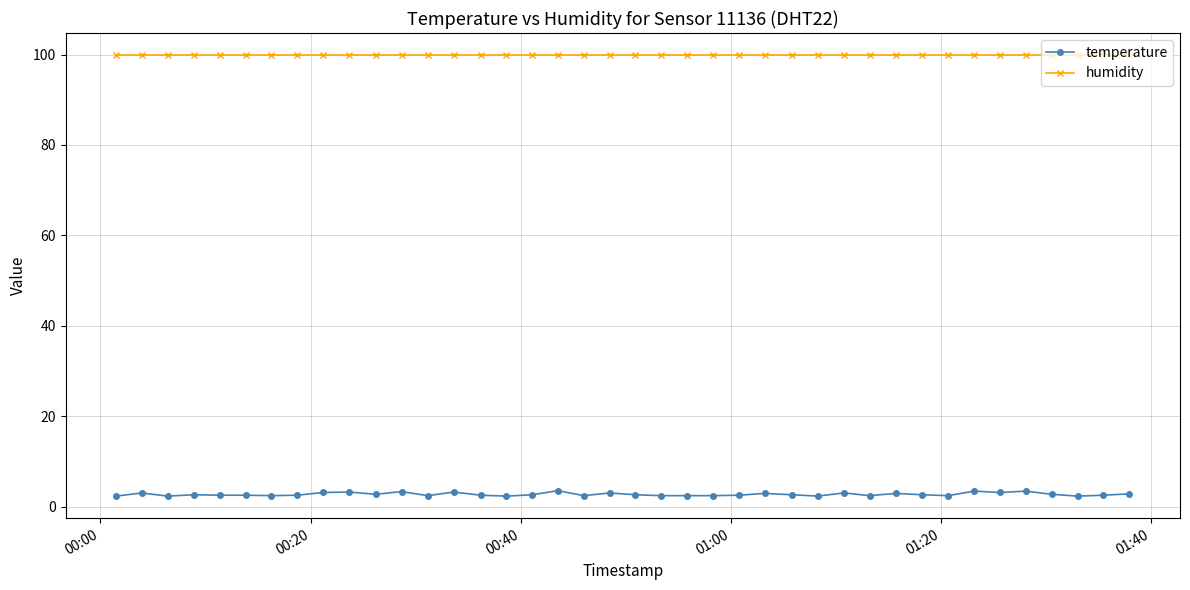

Which series has the widest spread of values?

temperature